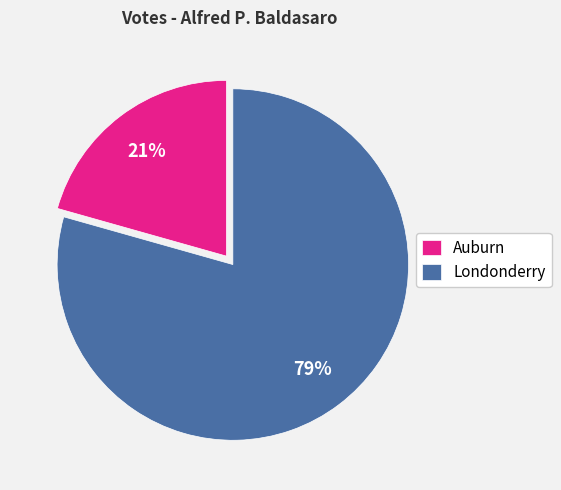

Is Londonderry the majority of the pie?

Yes